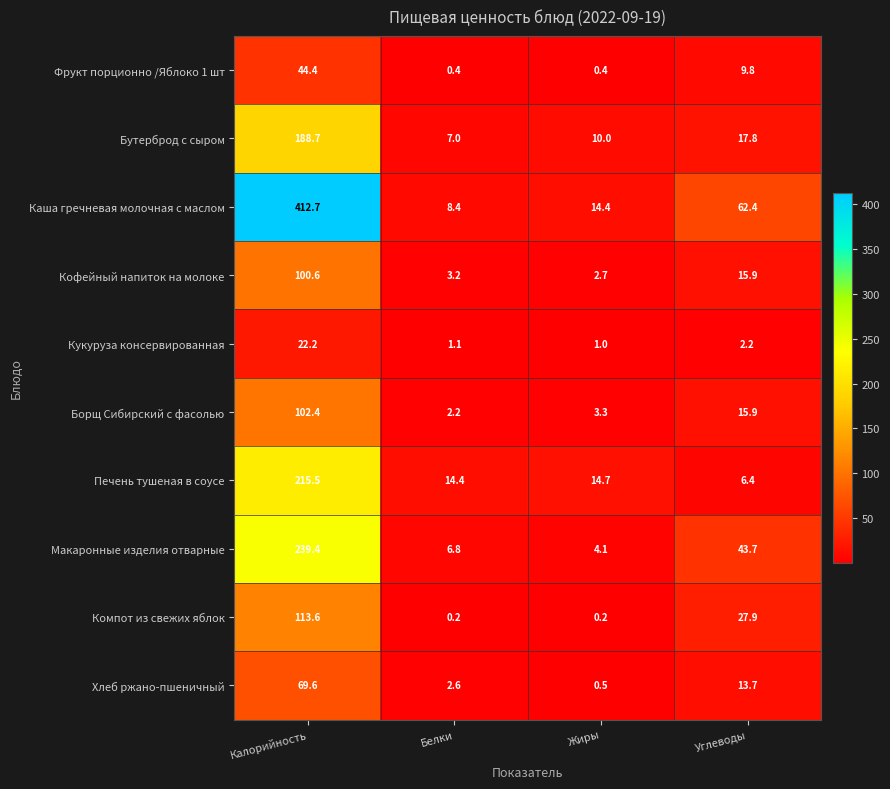

What value does the Фрукт порционно /Яблоко 1 шт series have at Белки?

0.4